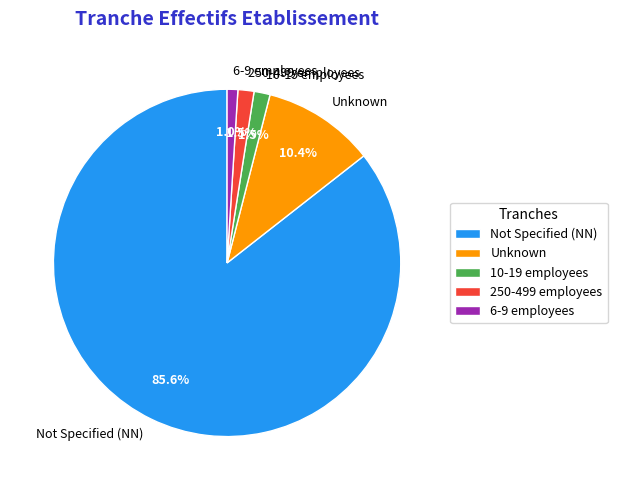

Which slice is the largest?

Not Specified (NN)